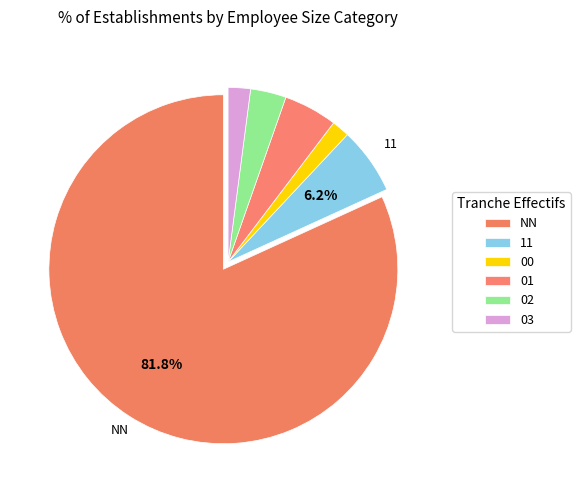

Which slice represents more than half of the pie?

NN